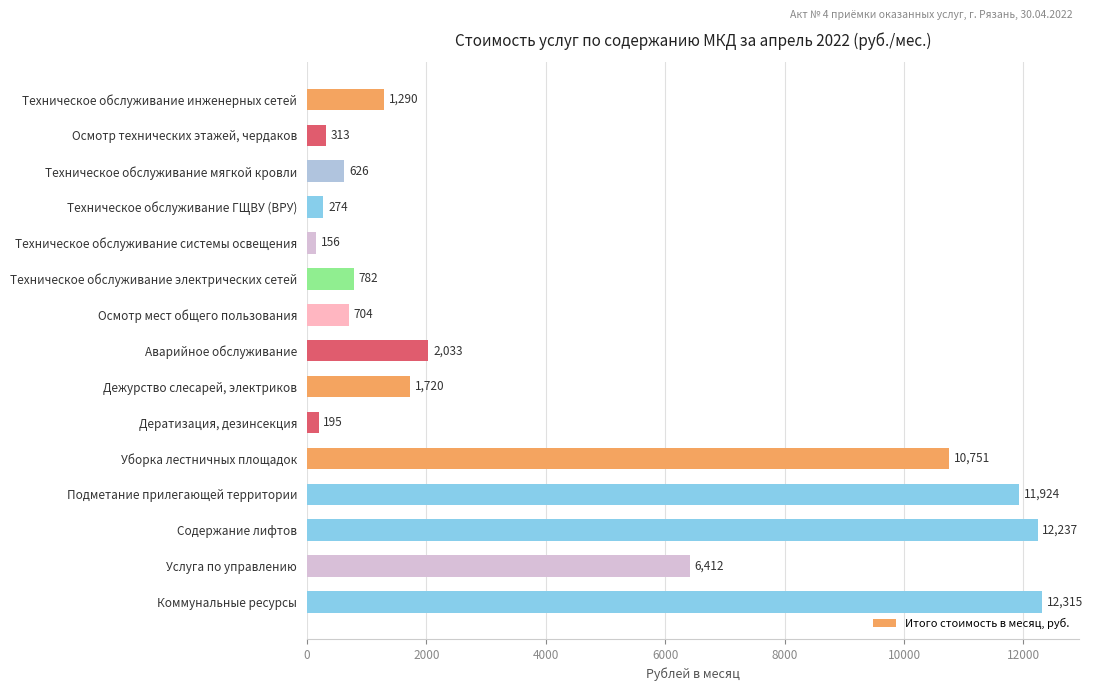

What is the change in value from Техническое обслуживание ГЩВУ (ВРУ) to Содержание лифтов?

+11963.0